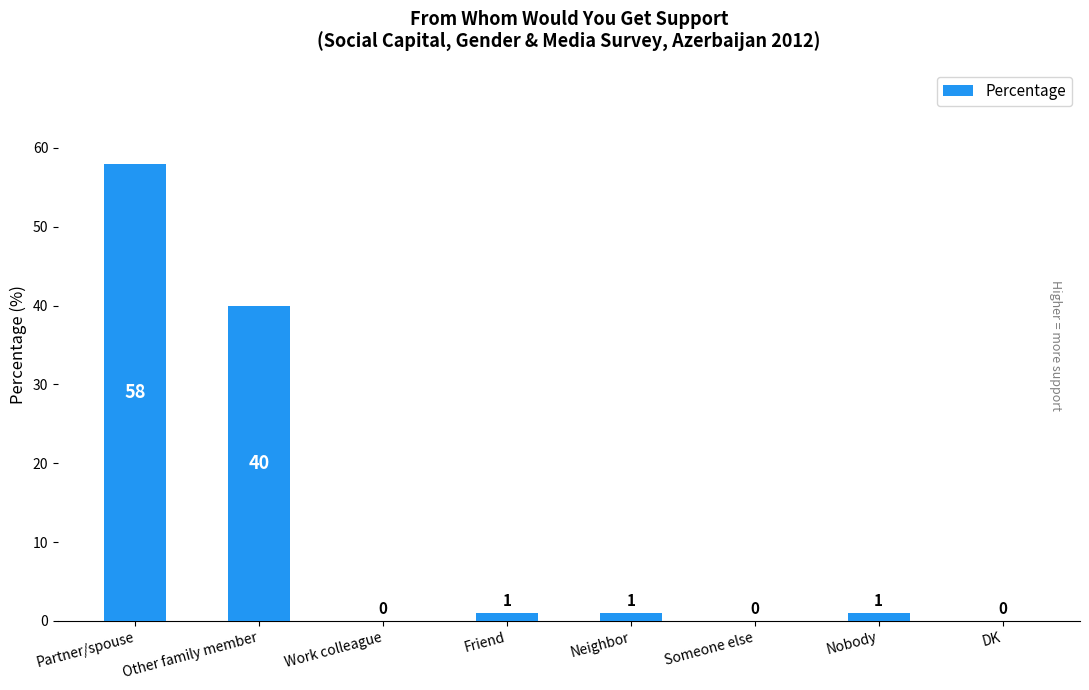

At which label is the value closest to 29?

Other family member